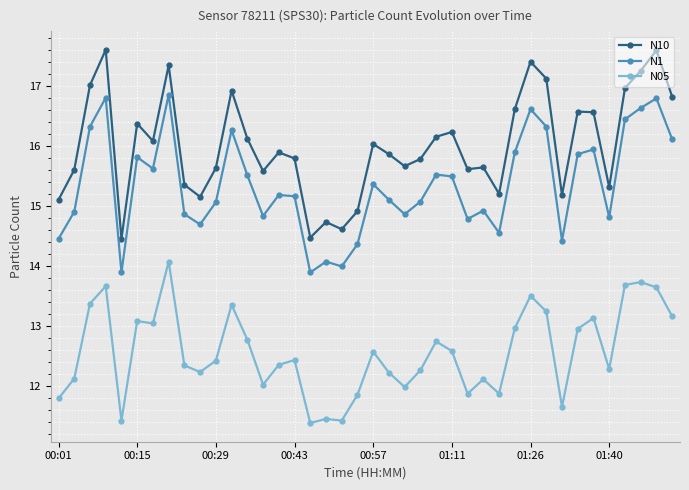

Which series has the largest range (max minus min)?

N10